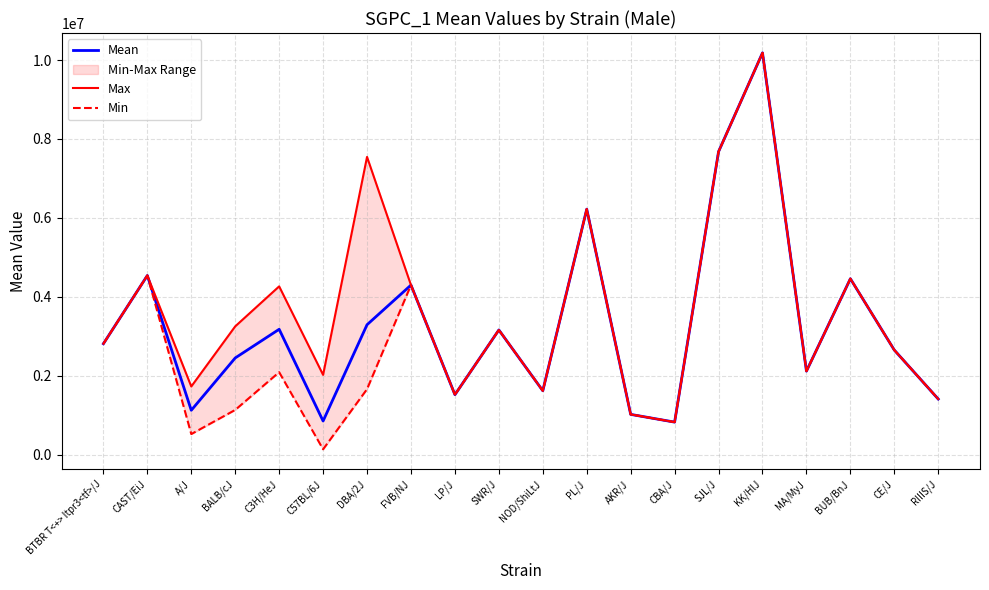

True or false: Min and Mean intersect in this chart.

False